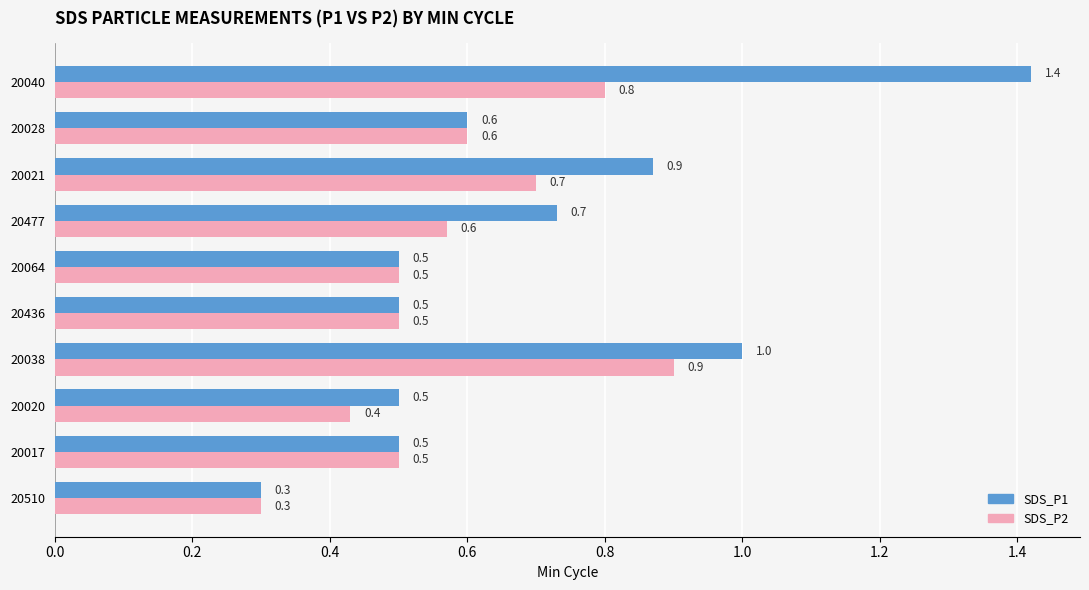

At which category is the sum across all series the highest?

20040